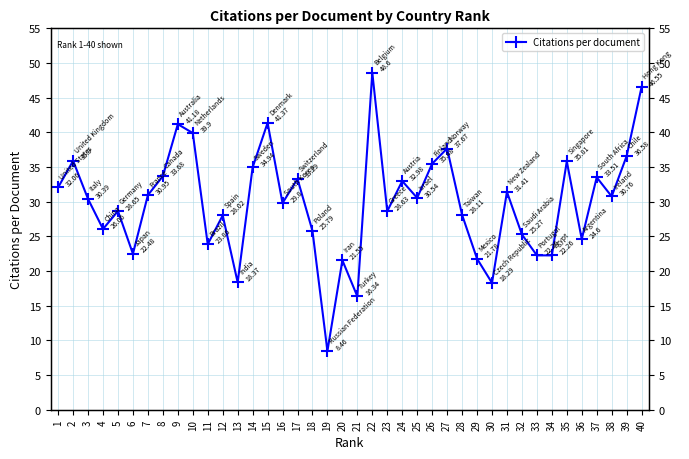

The chart shows a value of 69.1 at 22. True or false?

False